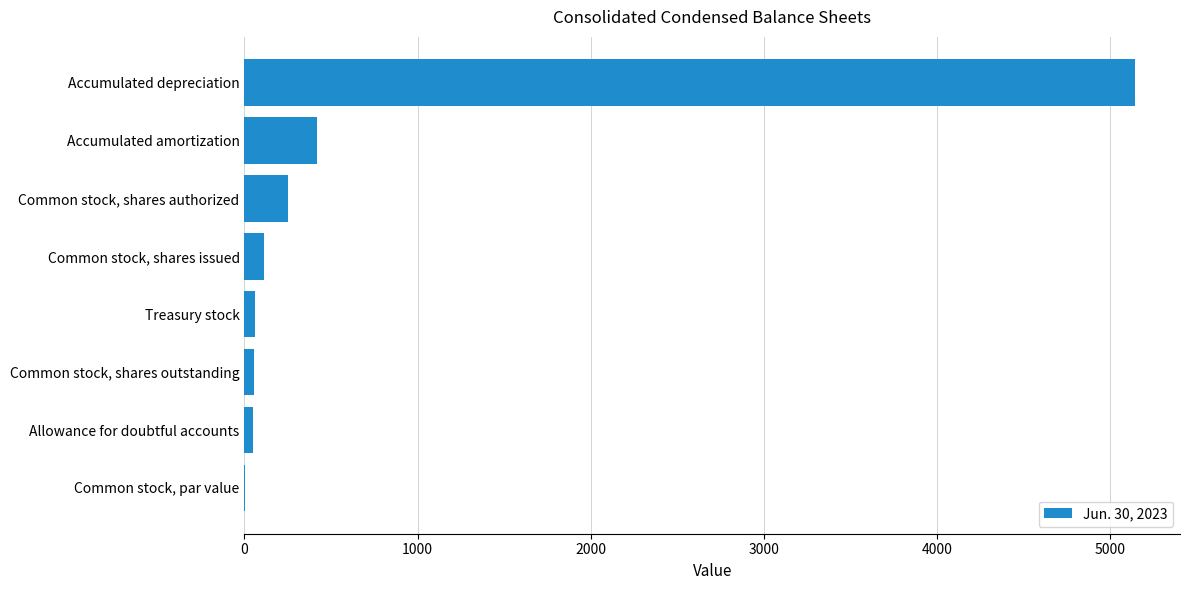

How many series are shown in this chart?

1